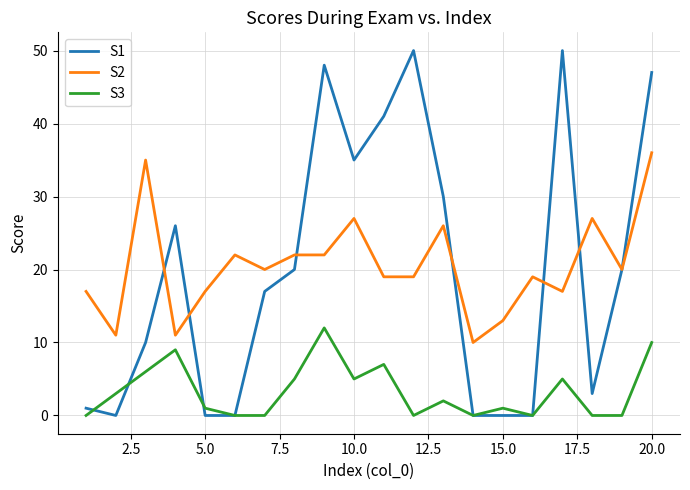

Does the chart have visible grid lines?

Yes